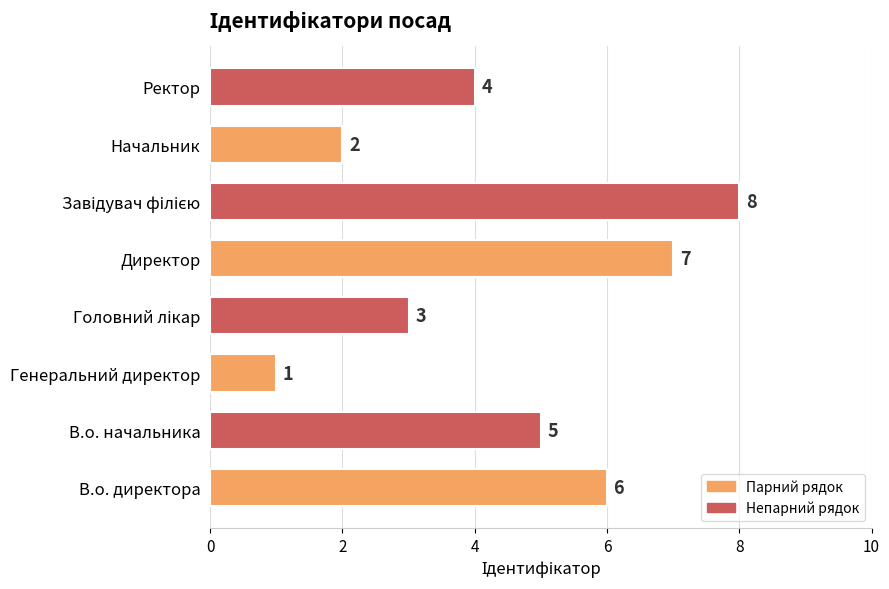

What is the smallest value displayed?

1